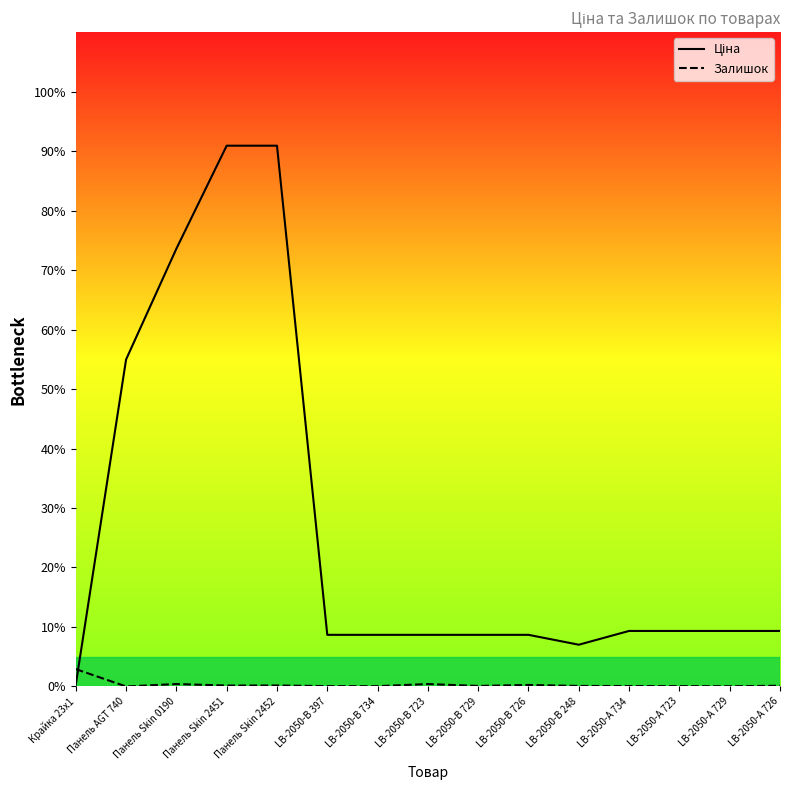

Where is Залишок nearest to the value 1?

Панель Skin 0190